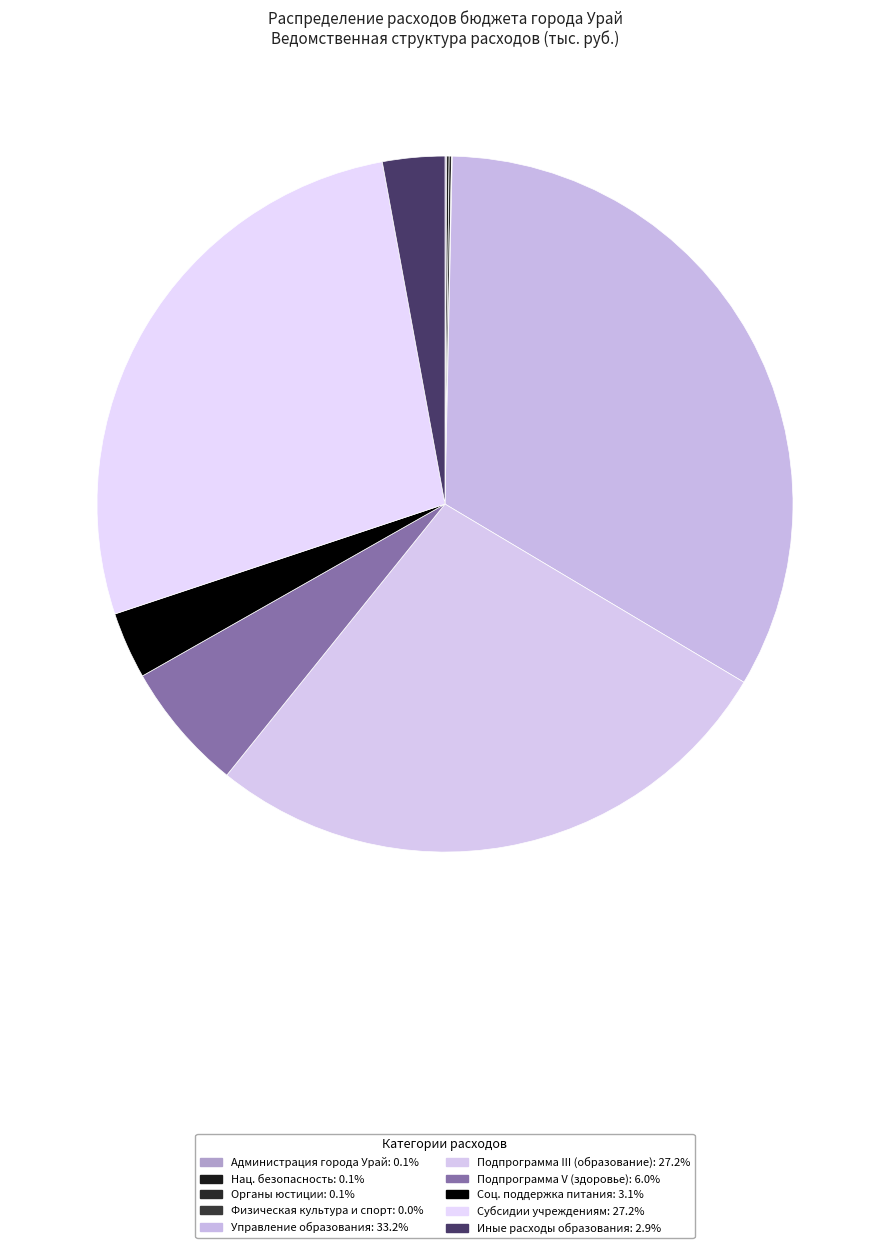

How many slices are in this pie chart?

10